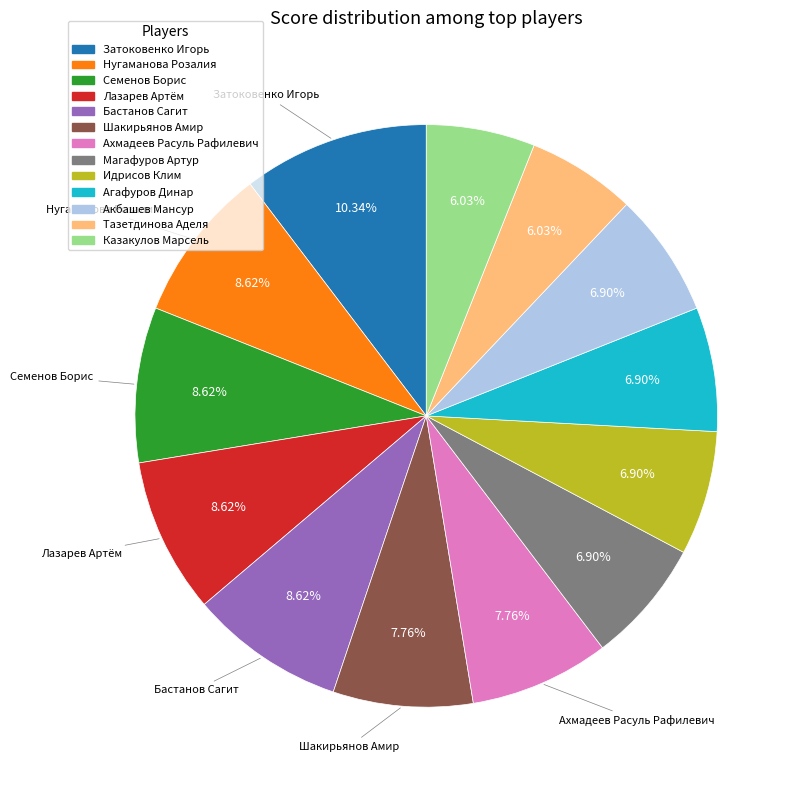

True or false: Акбашев Мансур accounts for 13% of the total.

False